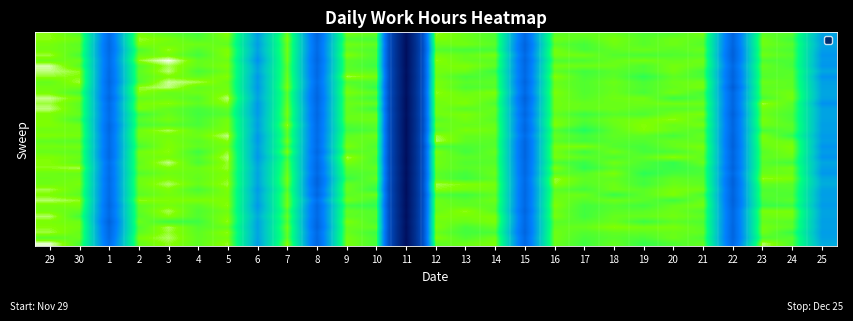

What is the difference between the highest and lowest values at 5?

0.6